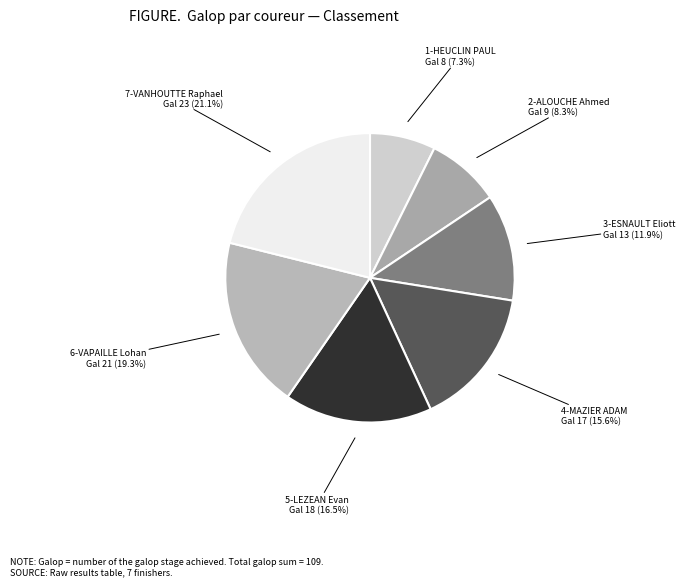

Which category has the biggest portion of the pie?

7-VANHOUTTE Raphael